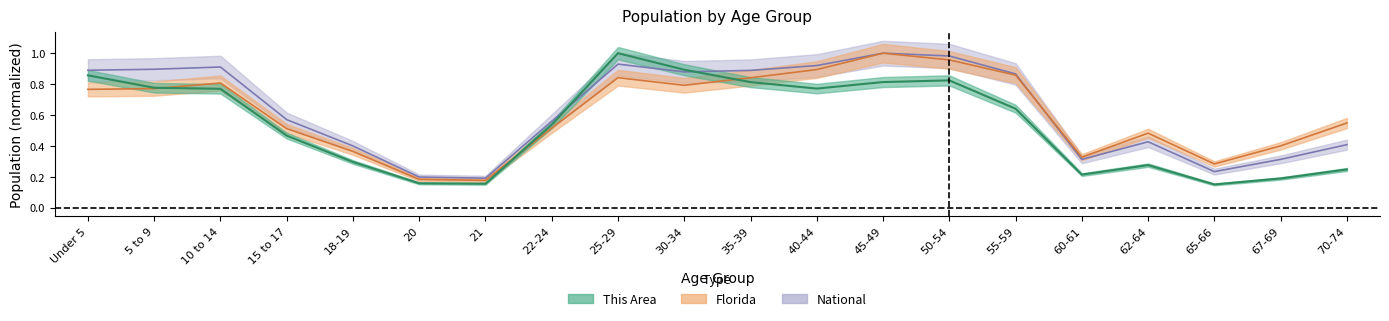

Is the value of National at 50-54 greater than the value of This Area at 35-39?

Yes